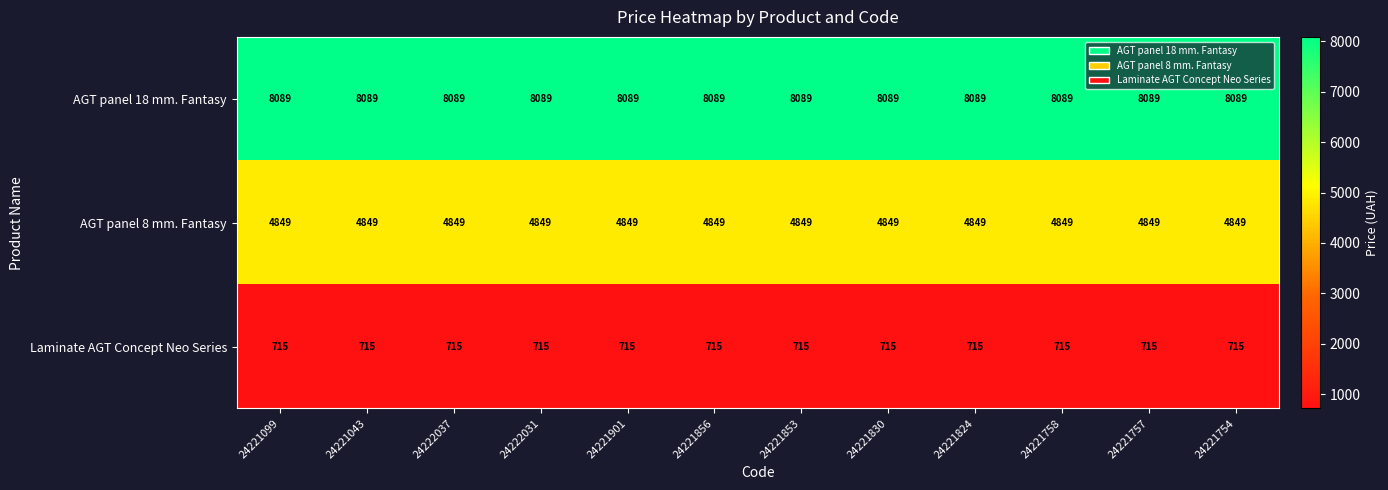

Rank the series at 24221043 from highest to lowest value.

AGT panel 18 mm. Fantasy, AGT panel 8 mm. Fantasy, Laminate AGT Concept Neo Series